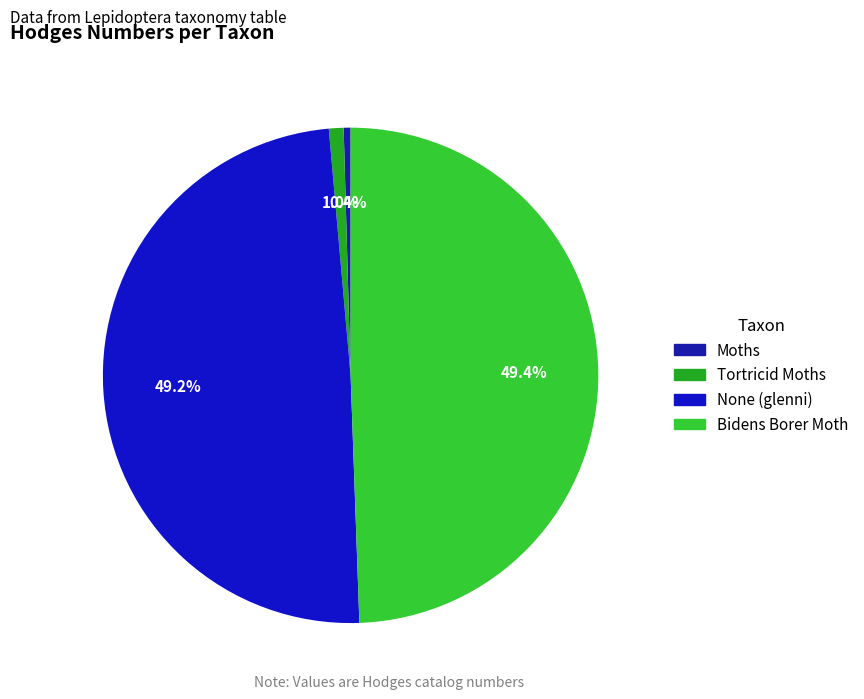

How many slices are in this pie chart?

4